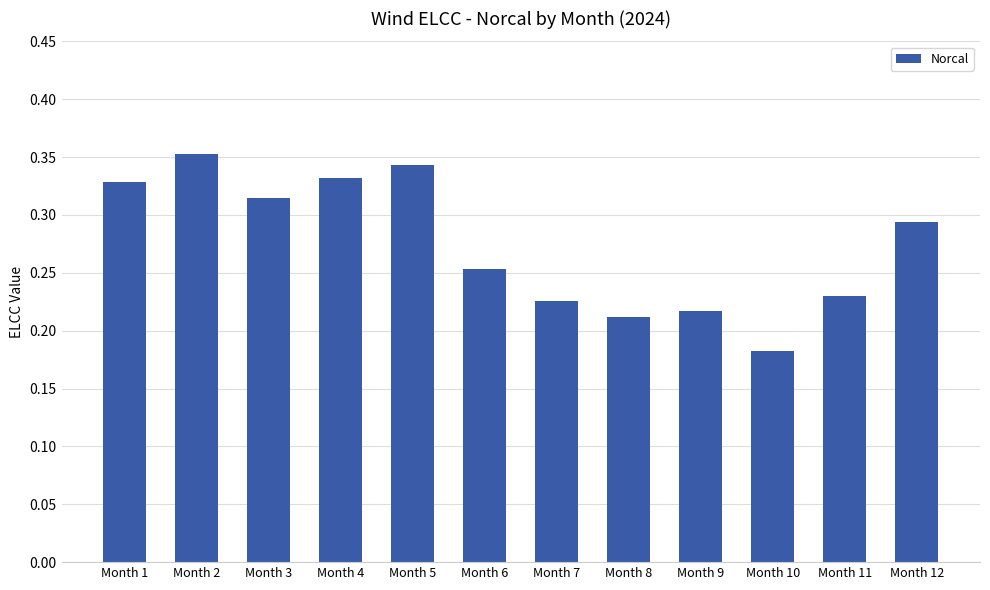

What is the difference between the second highest and second lowest values?

0.1